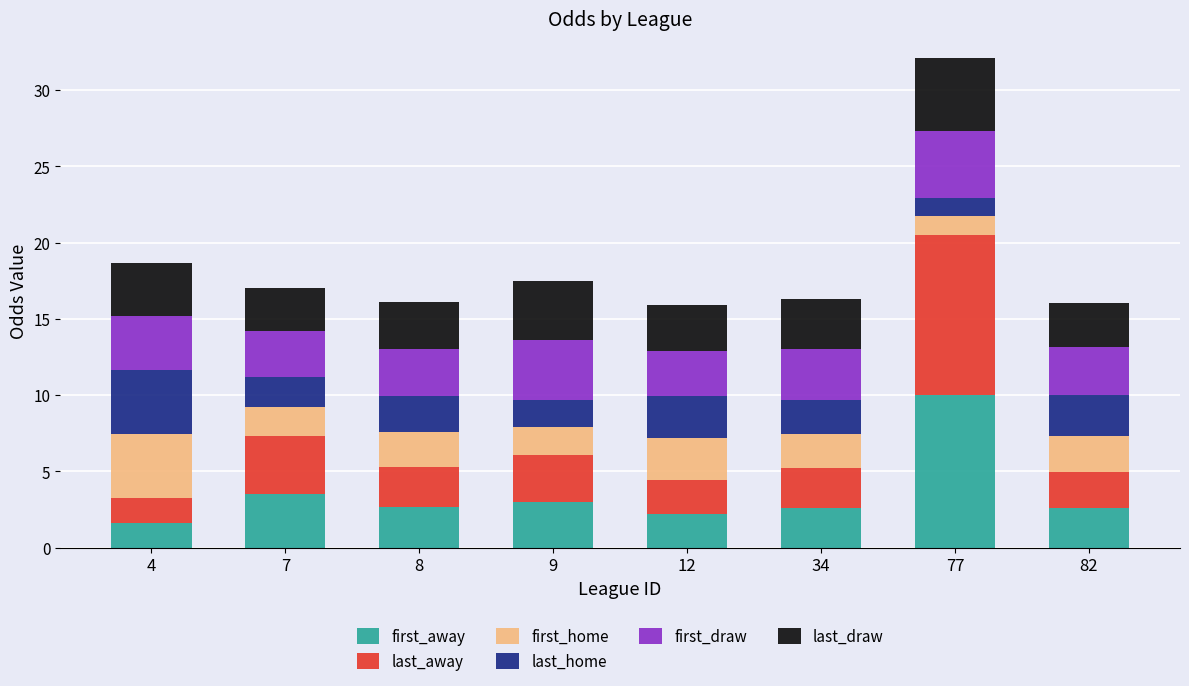

What is the difference between the maximum and minimum values in the first_away series?

8.4